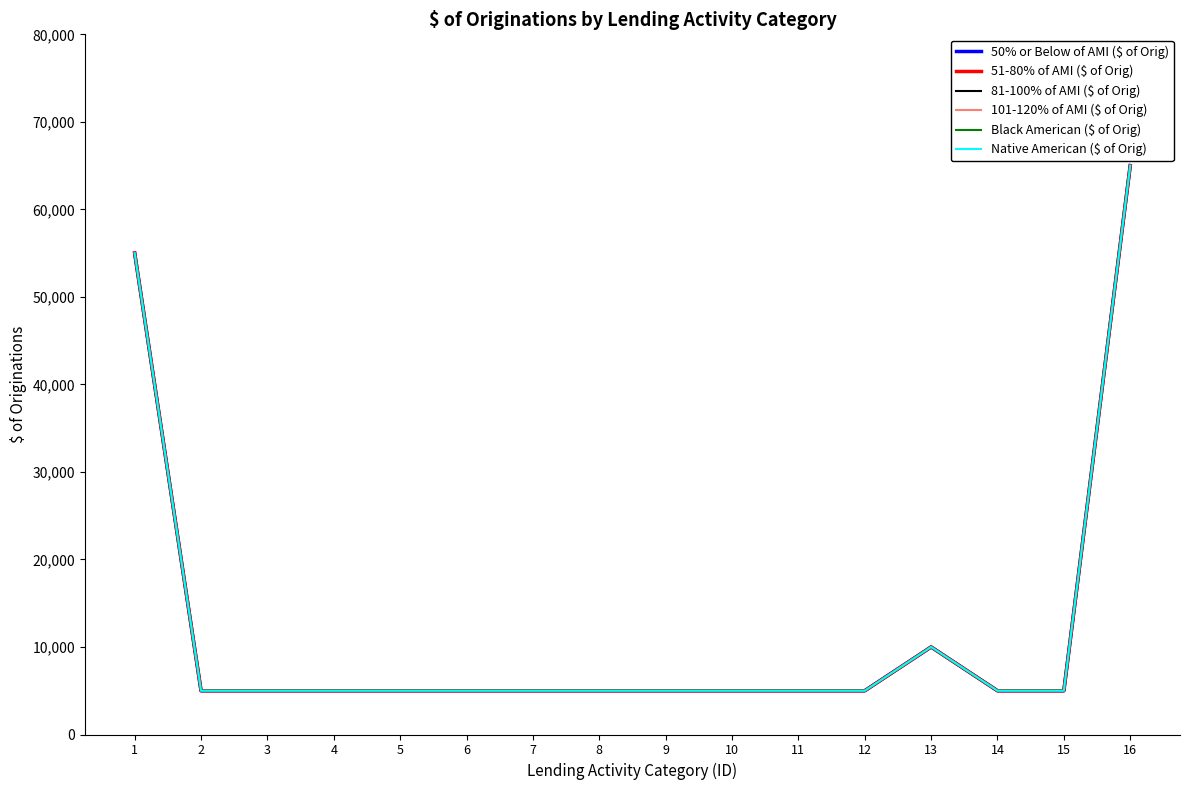

Is it true that 101-120% of AMI ($ of Orig) equals 104158 at 16?

False